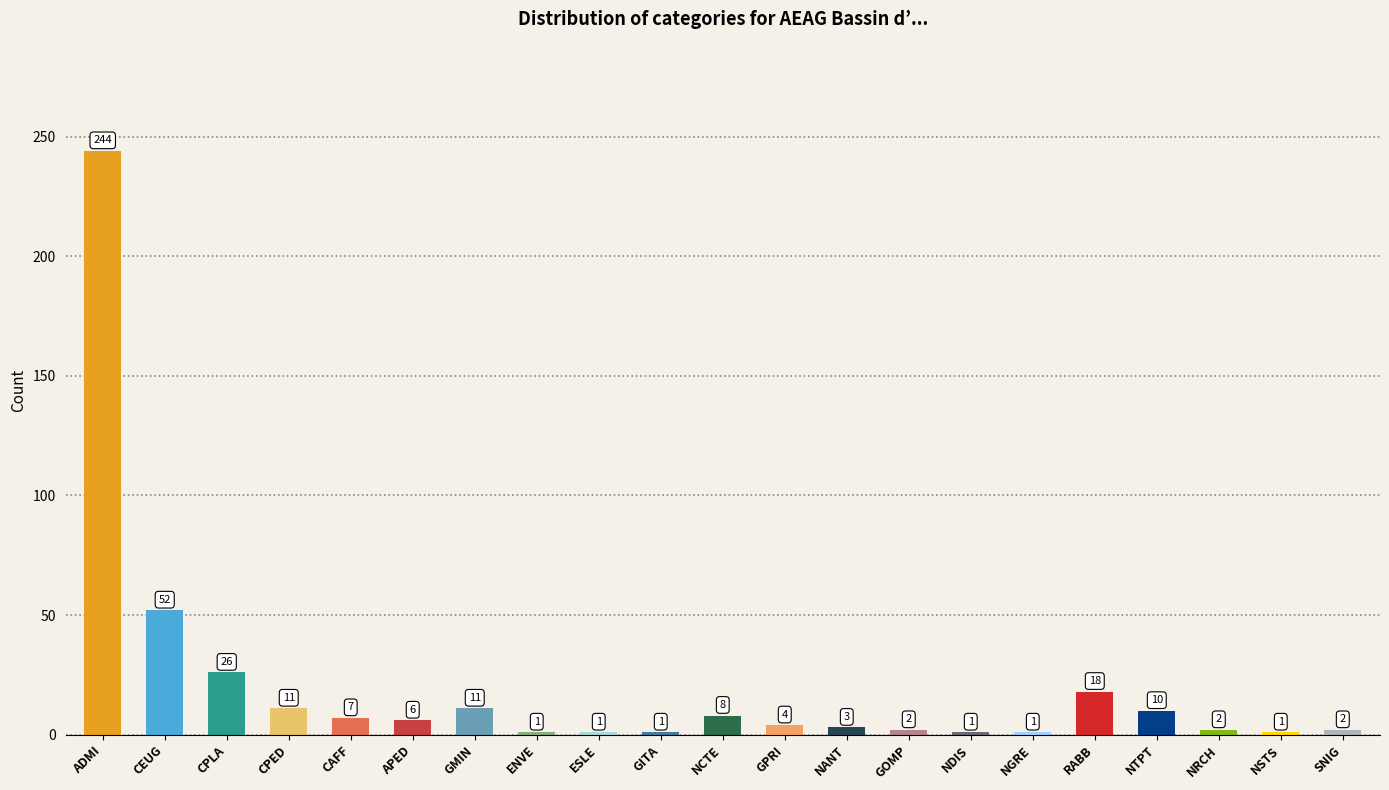

What is the label of the 13th bar from the left?

NANT